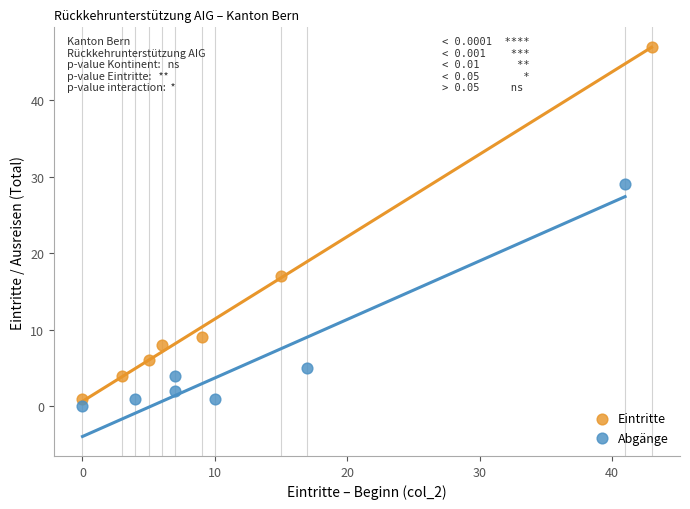

Which series contains the highest Y value?

Eintritte